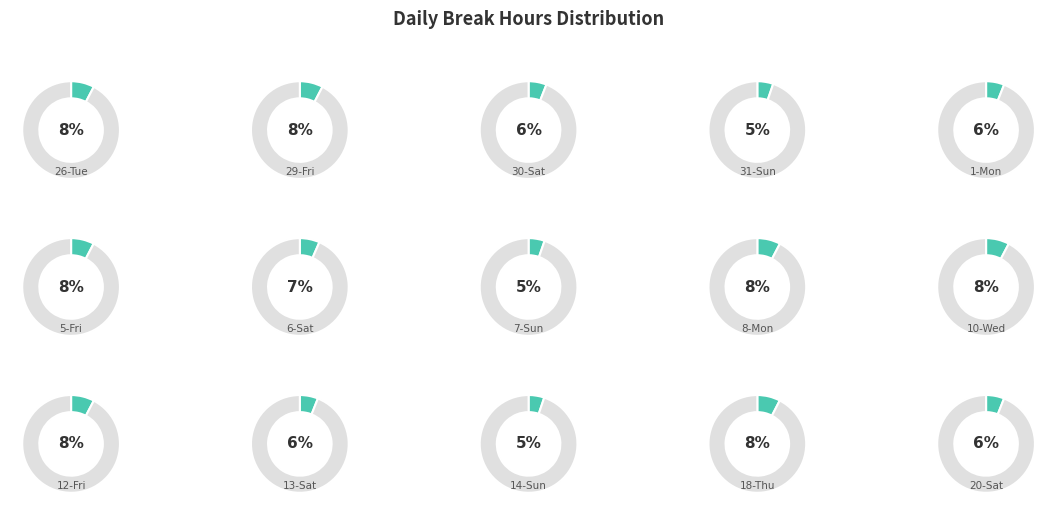

Which category has the smallest portion of the pie?

14-Sun